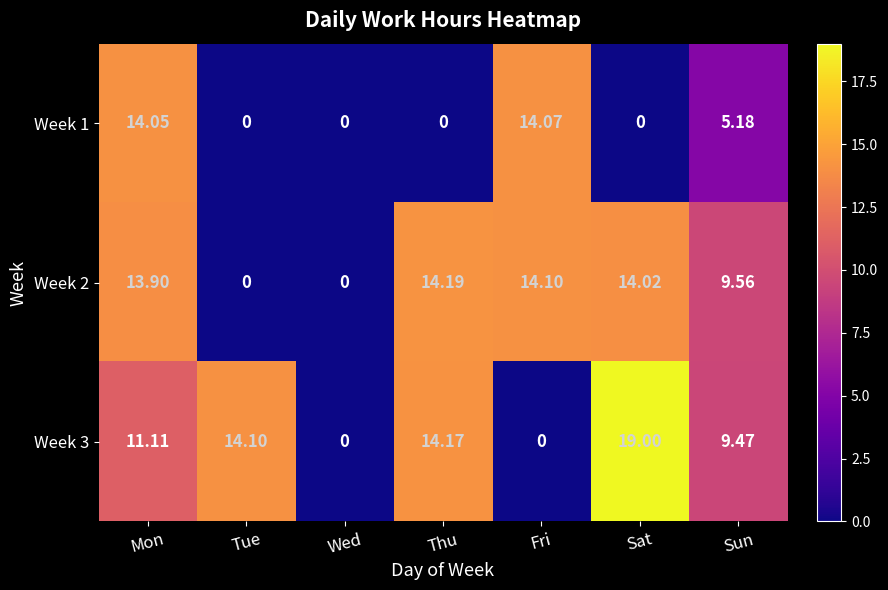

At how many categories does at least one series exceed 4?

6